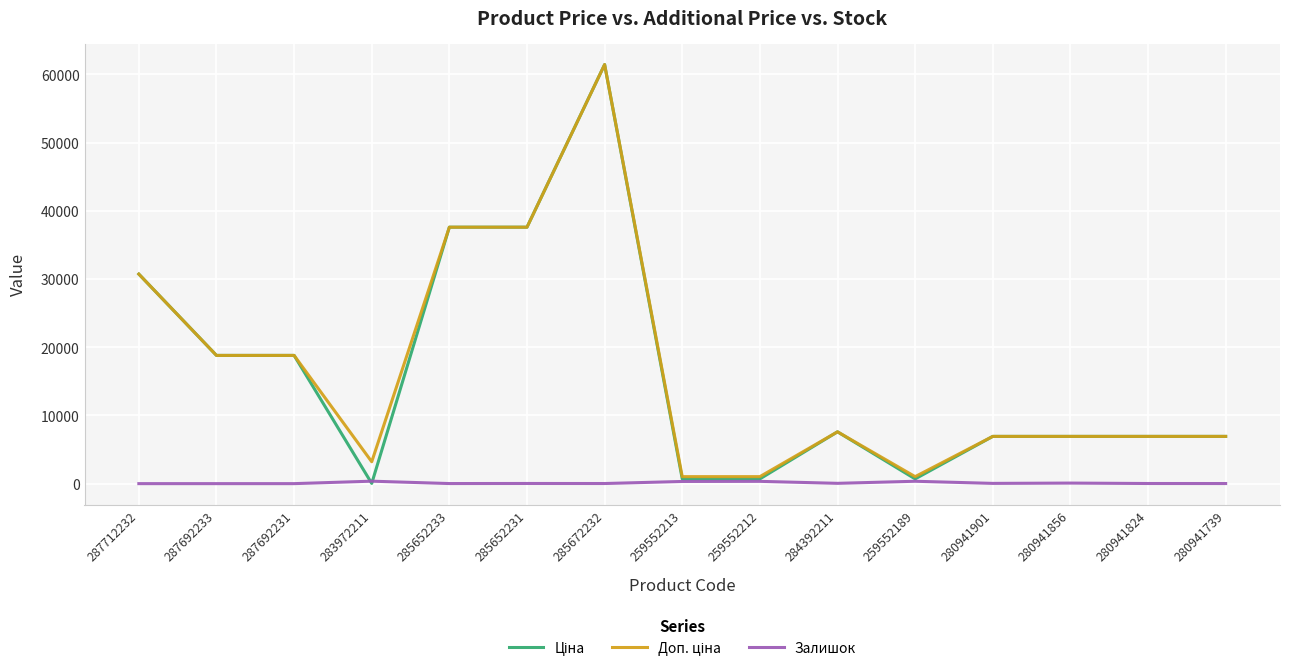

Which category has the highest value across all series?

285672232